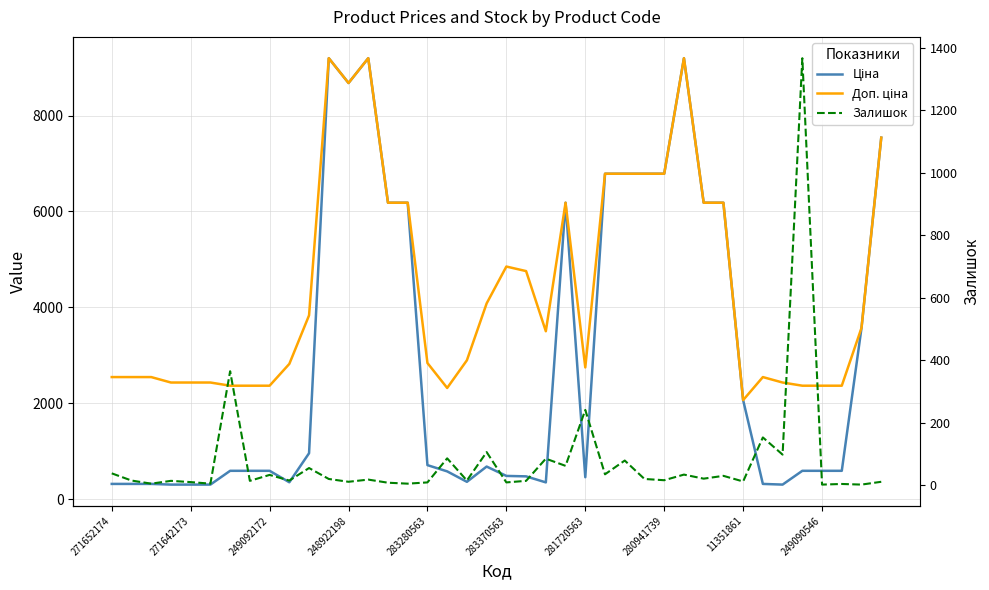

Rank the series at 11 from highest to lowest value.

Ціна, Доп. ціна, Залишок